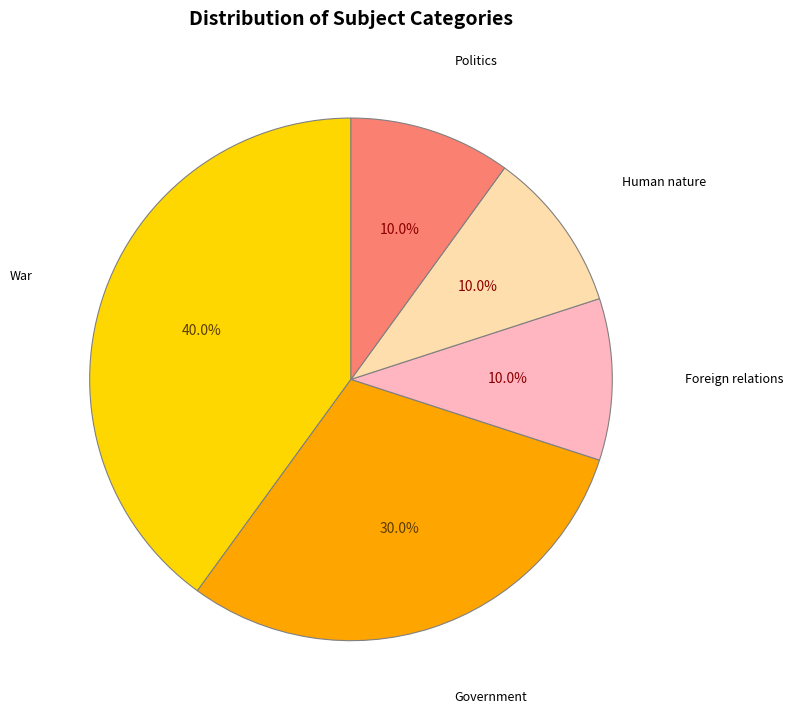

Which slice is the largest?

War